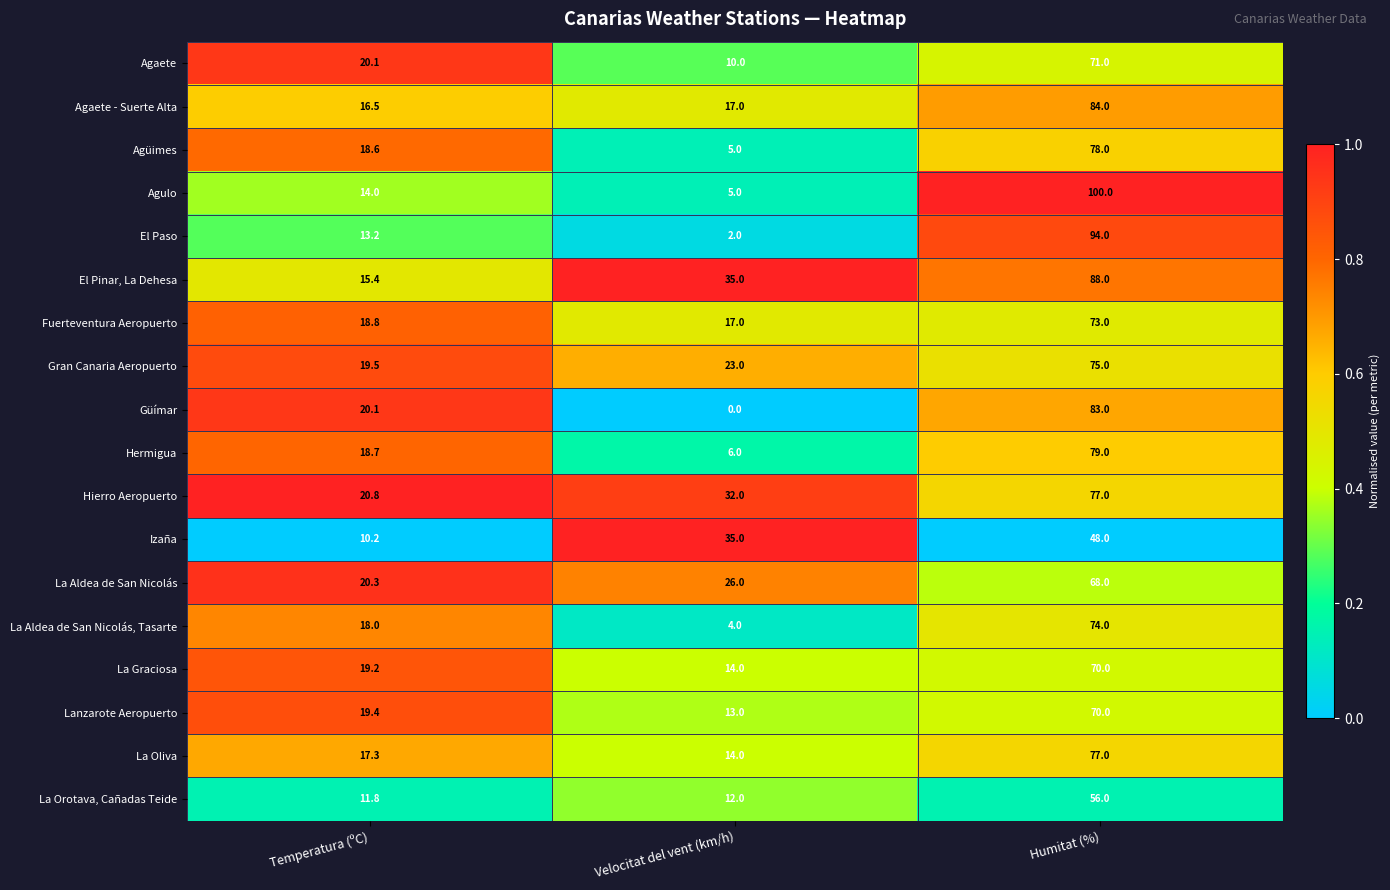

The La Orotava, Cañadas Teide series shows 12.0 at Velocitat del vent (km/h). True or false?

True